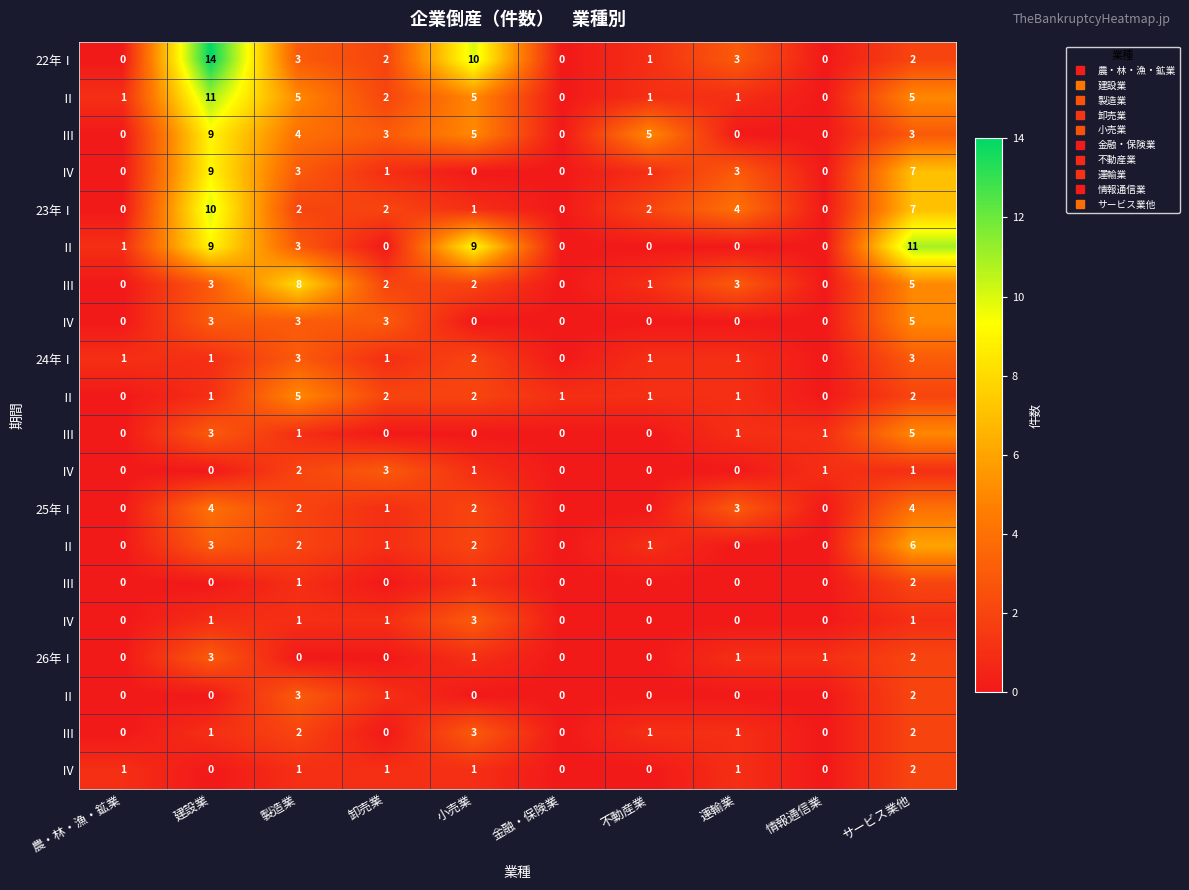

What is the total value across all series at 不動産業?

15